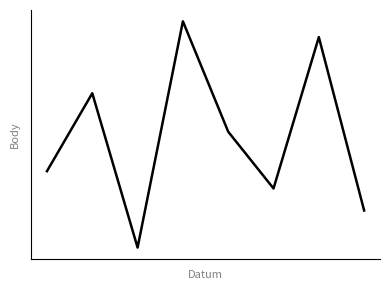

Does the chart display data point markers on the line(s)?

No